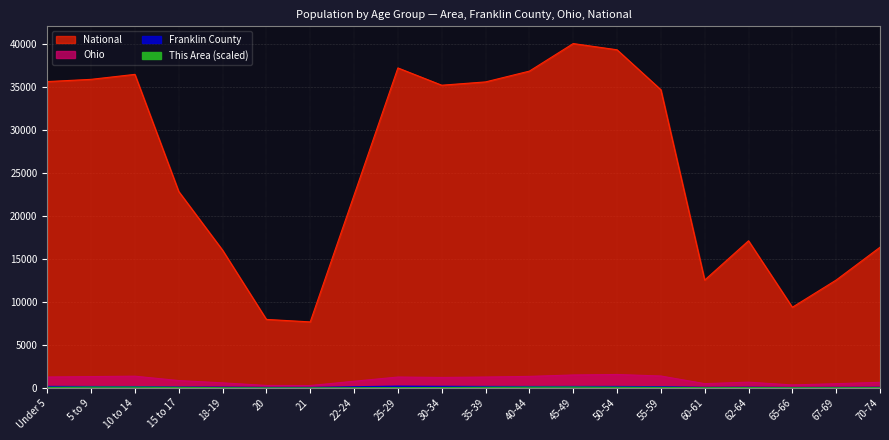

What is the difference between the highest and lowest values at 55-59?

34587.8